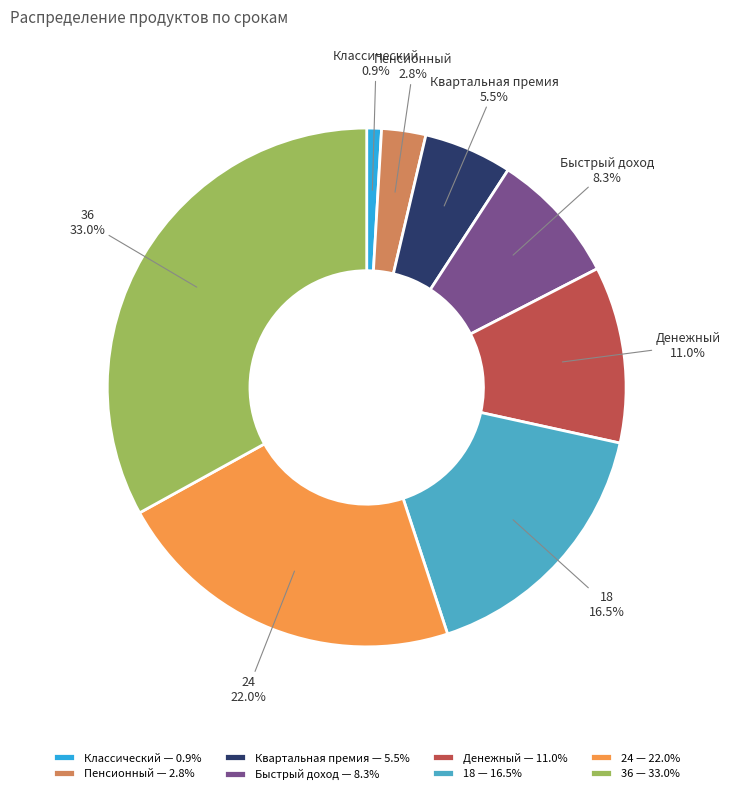

To the nearest percent, what is the difference between the 24 and Быстрый доход slice percentages?

14%